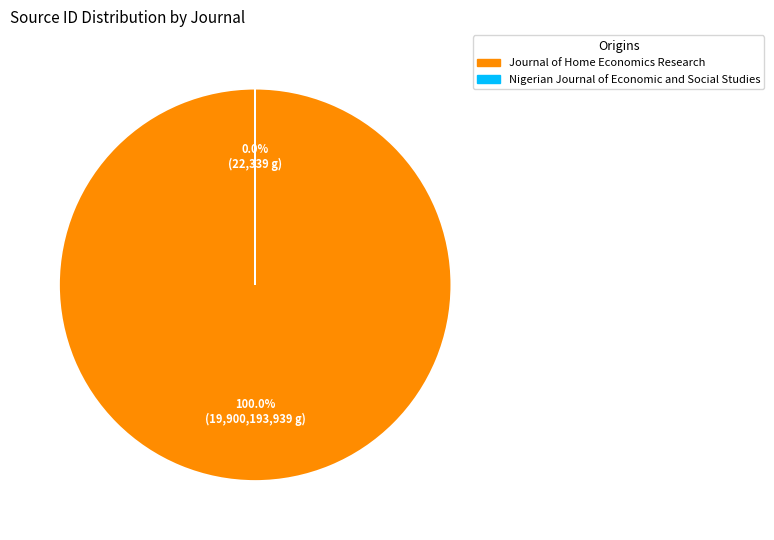

To the nearest percent, what is the average slice percentage?

50%